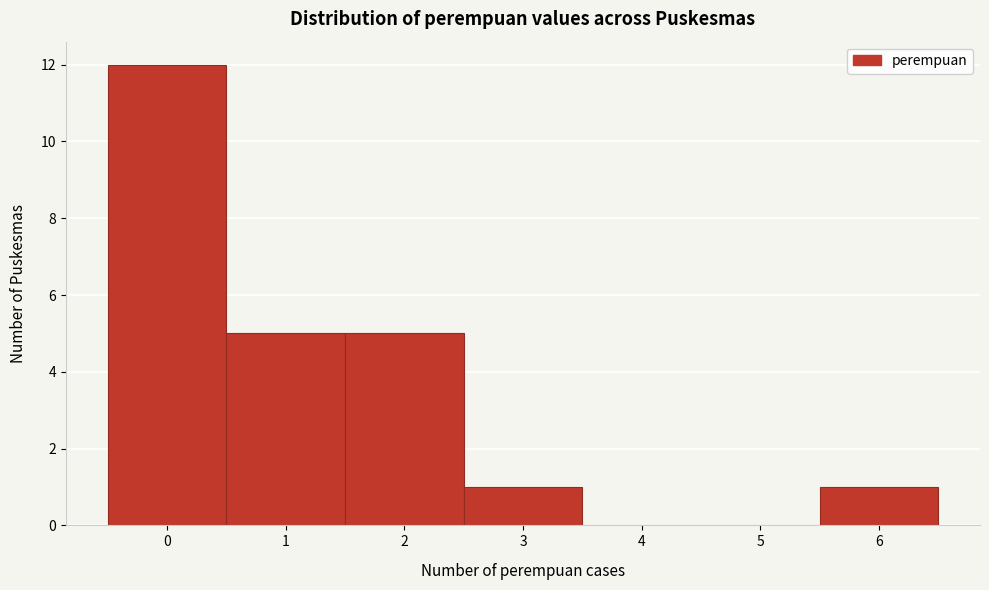

How tall is the bar that spans 0.5 to 1.5 on the x-axis? The values are not printed on the chart, so give them approximately, as read against the axis.

5